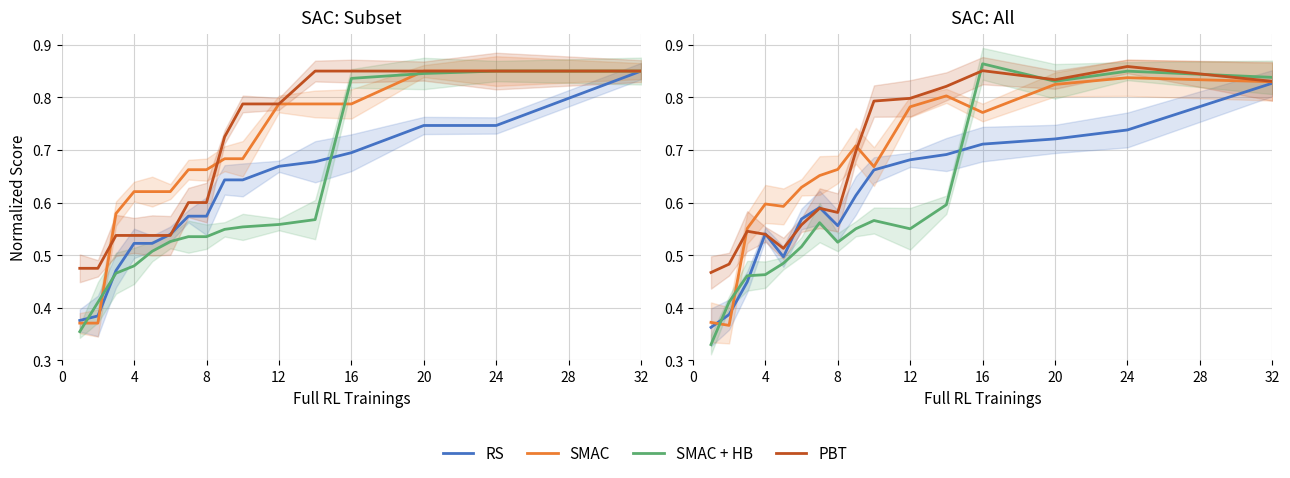

At how many categories does at least one series exceed 0?

16